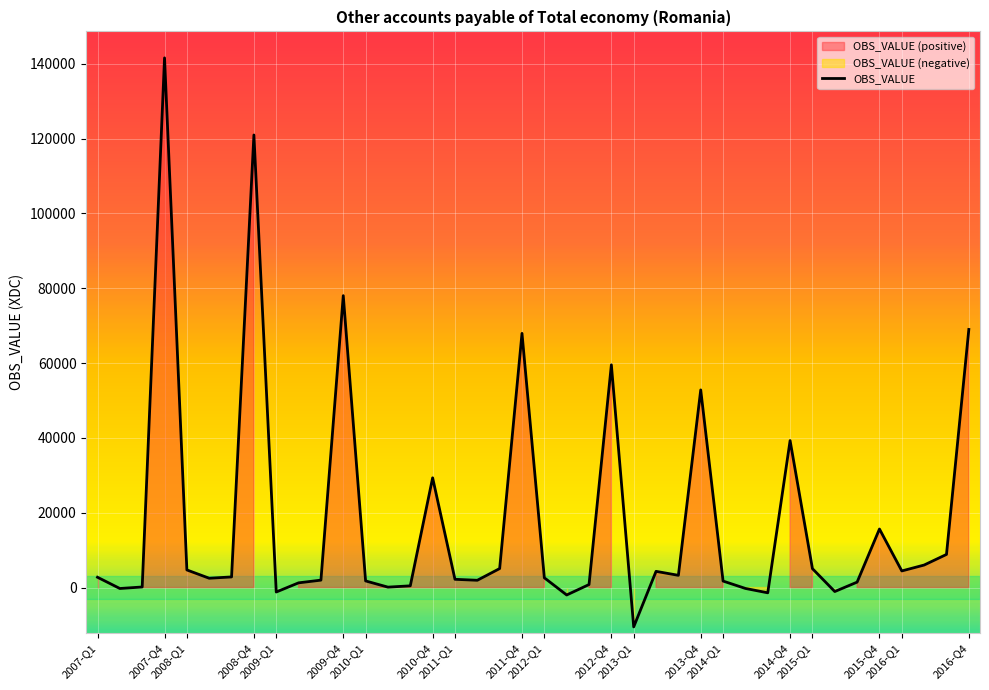

What is the change in value from 33 to 36?

+5503.1